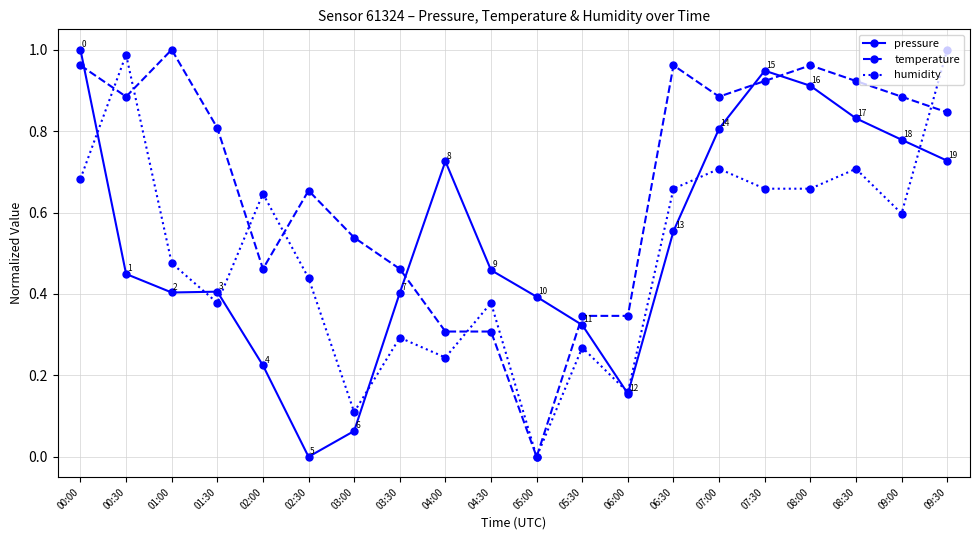

Rank the series by their average value, from highest to lowest.

temperature, pressure, humidity